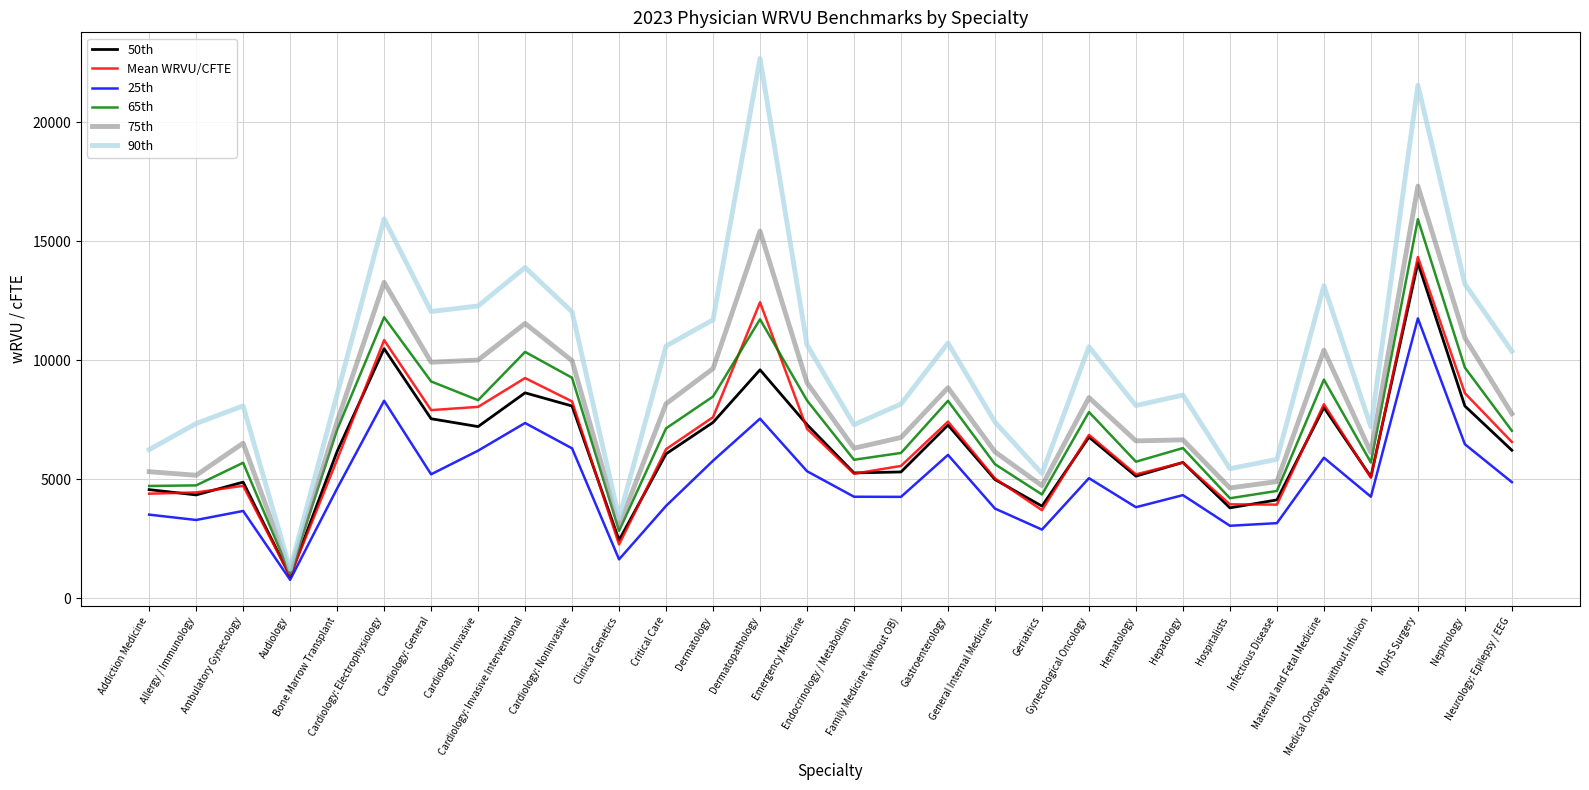

At how many categories does at least one series exceed 20978?

2